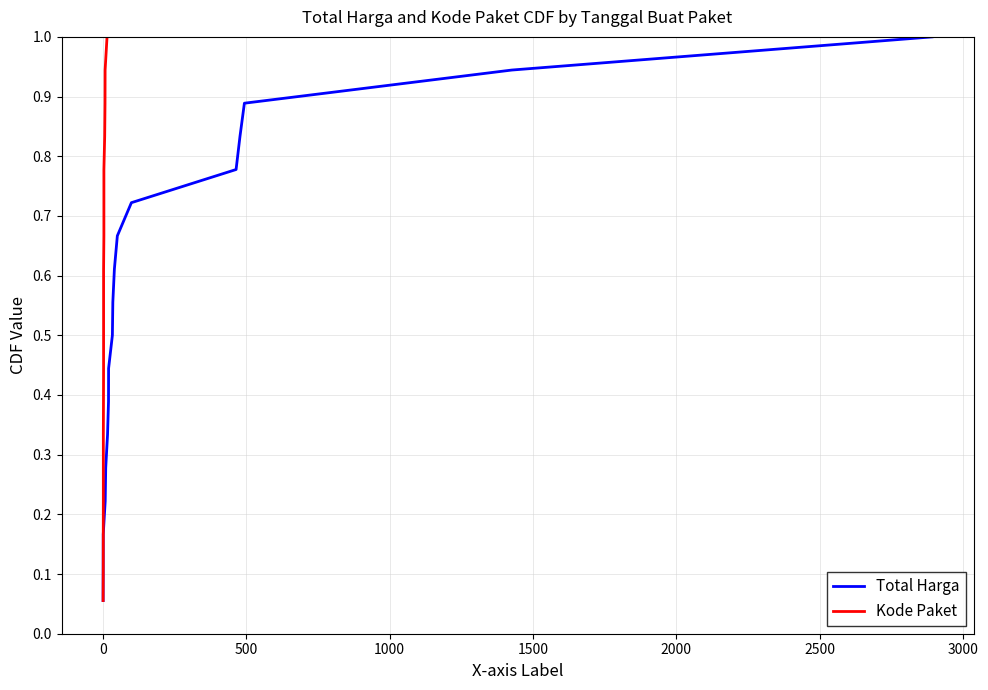

What is the highest value of the Total Harga series?

1.0